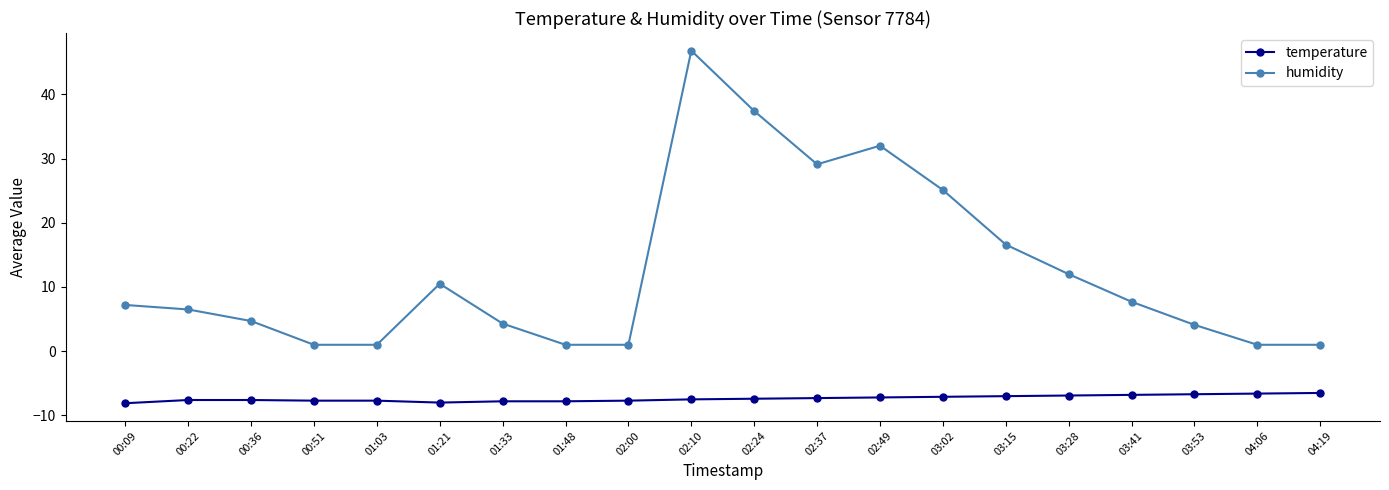

What value does the temperature series have at 02:24?

-7.4